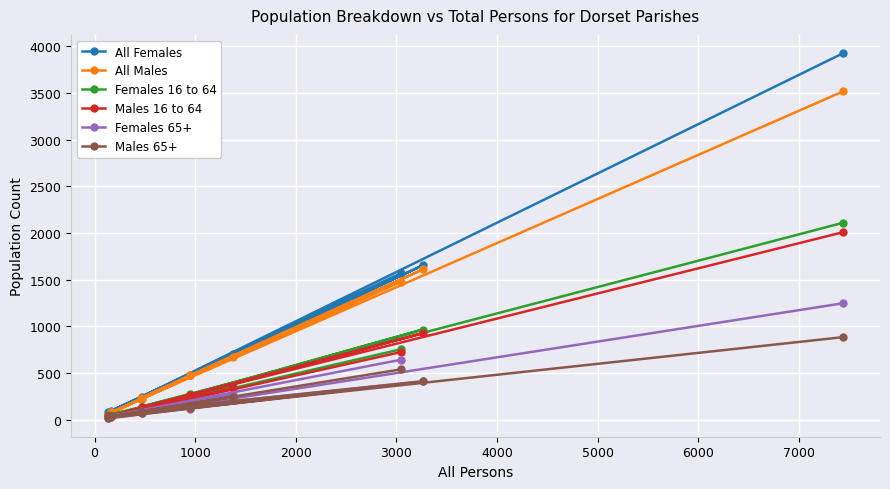

What is the greatest value displayed?

3925